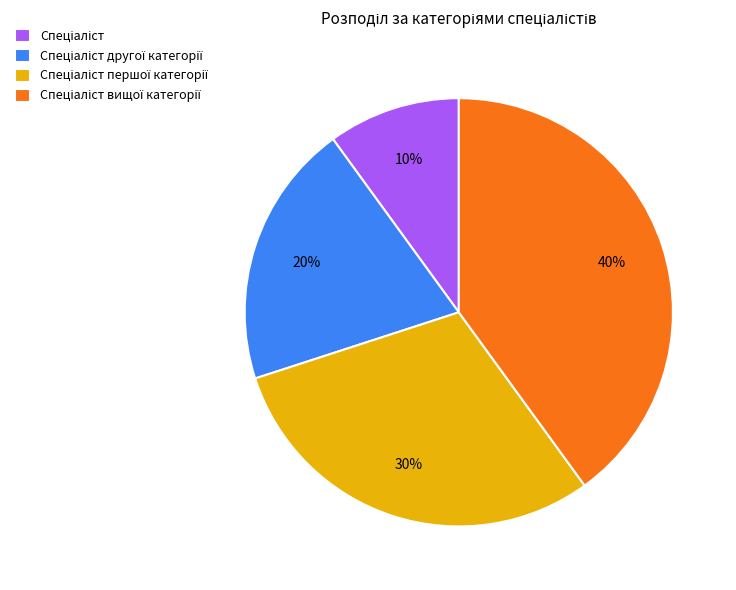

Is there a majority slice in this chart?

No